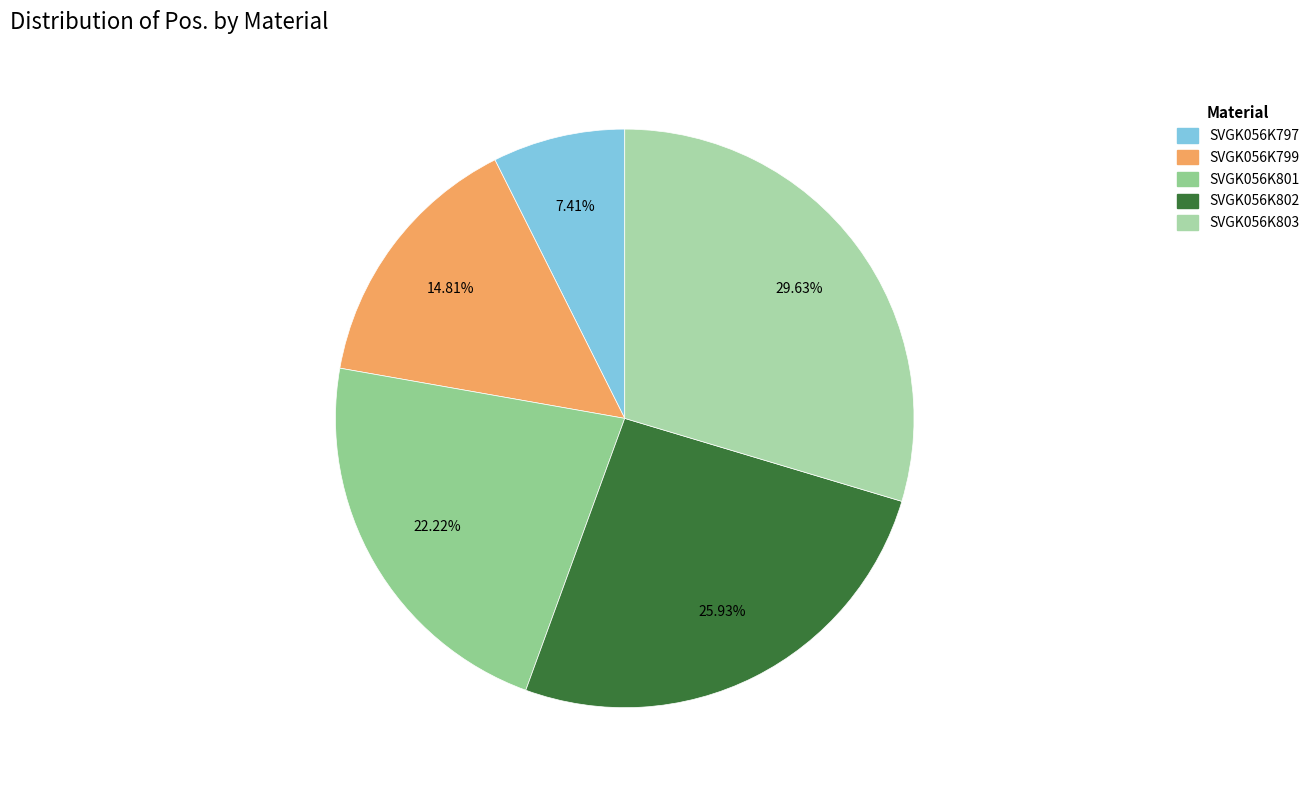

What percentage is the SVGK056K797 slice, to the nearest percent?

7%